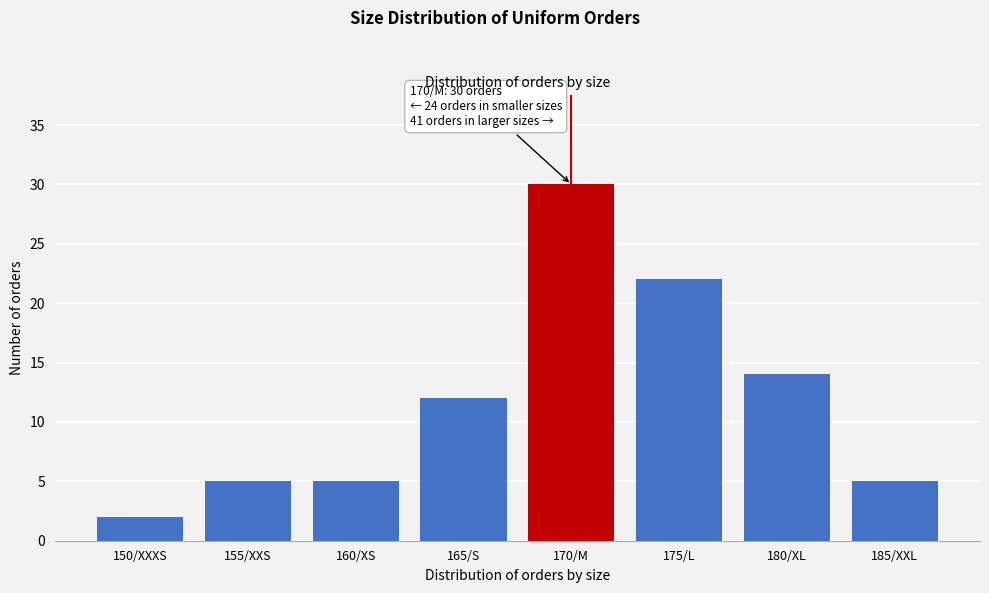

Reading left to right, extract all data points from this chart.

2	5	5	12	30	22	14	5